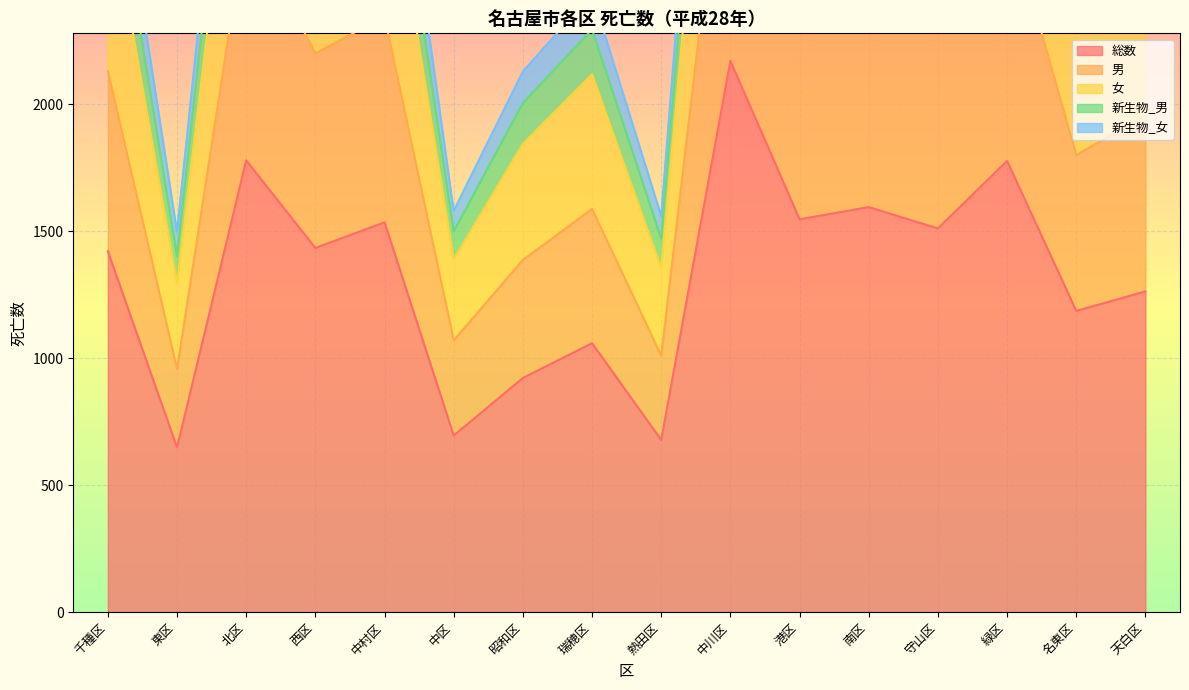

What is the difference between the 女 values at 中区 and 千種区?

1452